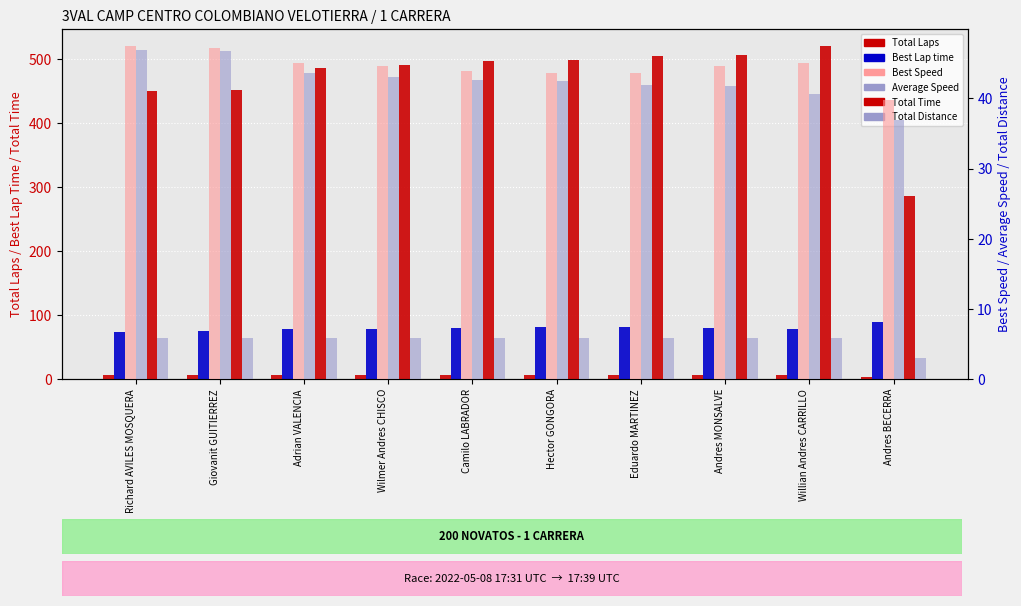

Are the bars horizontal?

No